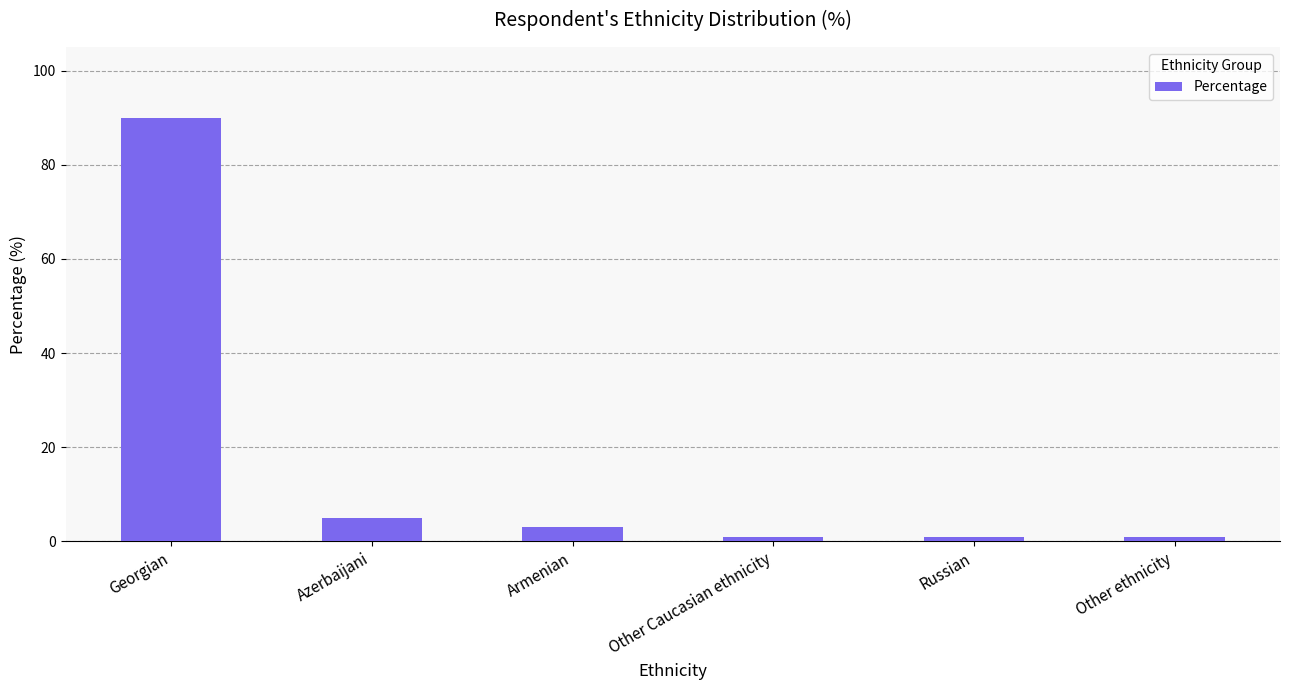

What is the greatest value displayed?

90